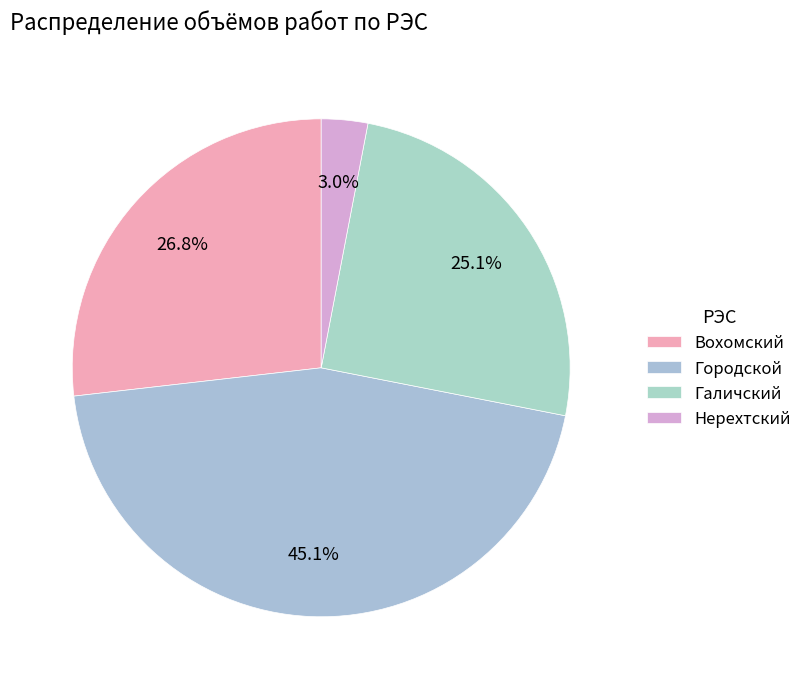

Does any single category account for the majority?

No